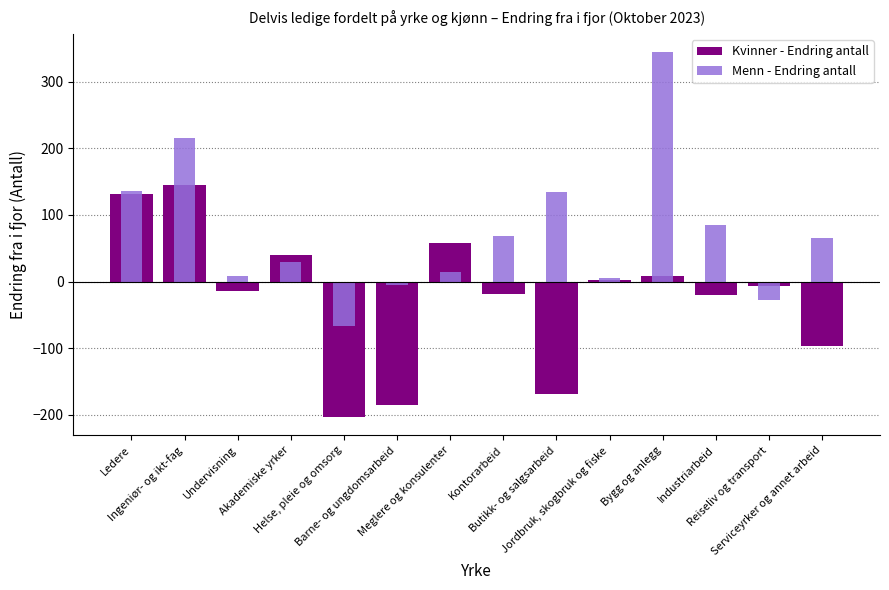

How many groups of bars are there?

14